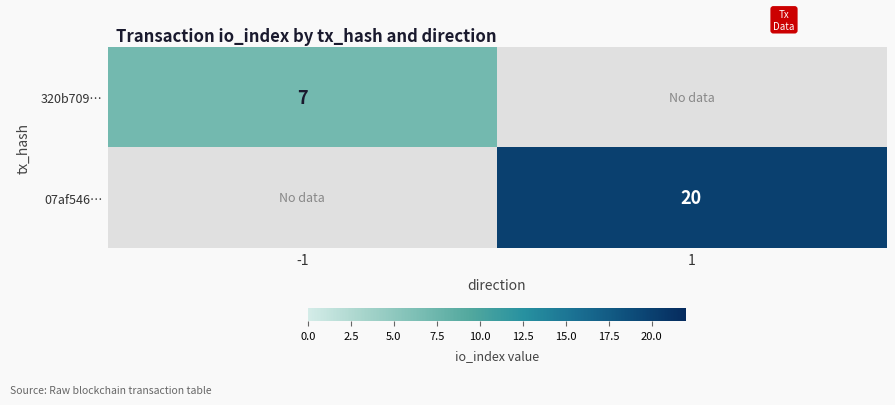

What is the total value across all series at 1?

20